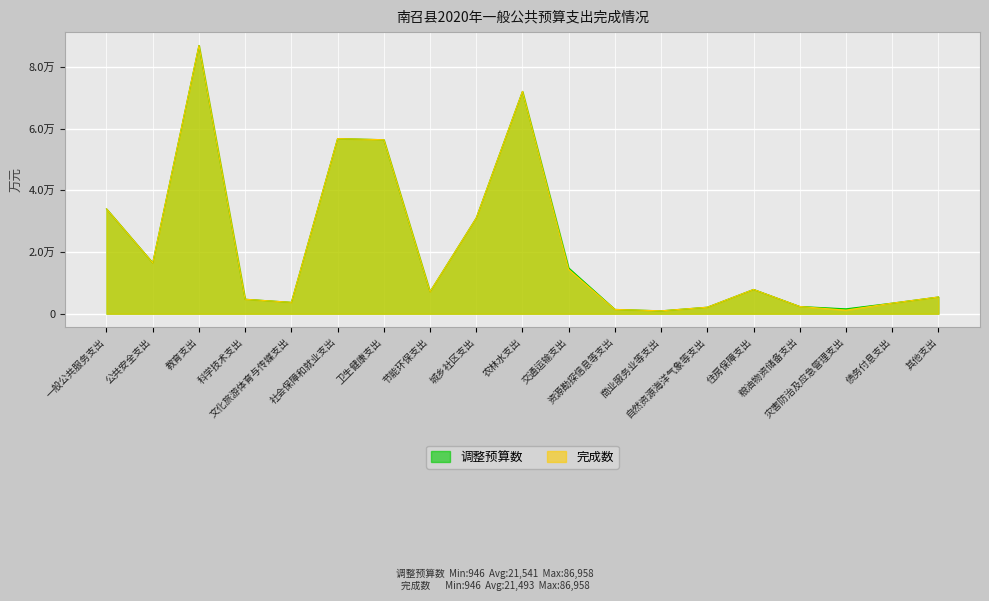

What is the total value across all series at 城乡社区支出?

62080